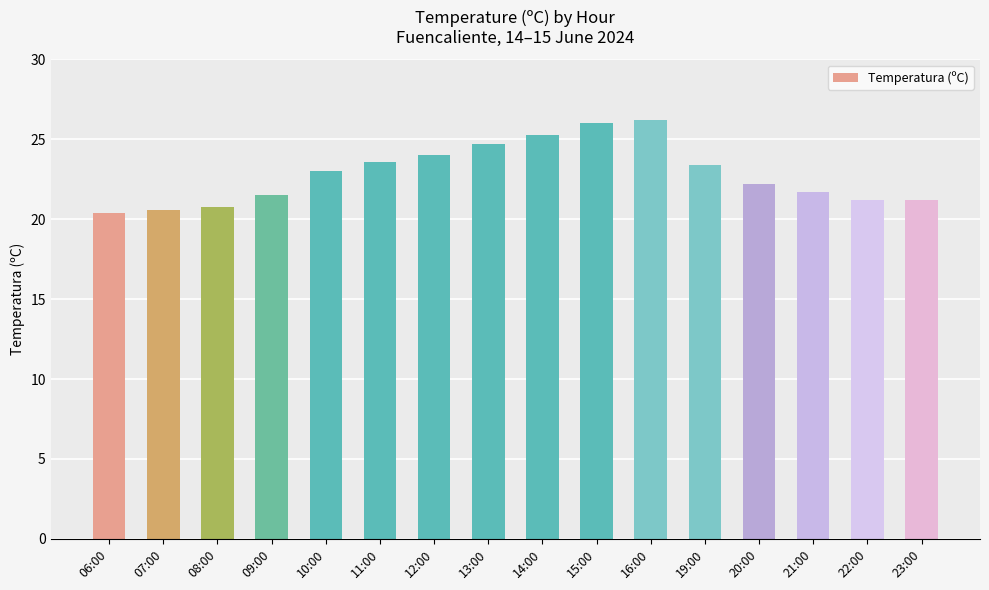

What is the difference between the values at 07:00 and 10:00?

2.4